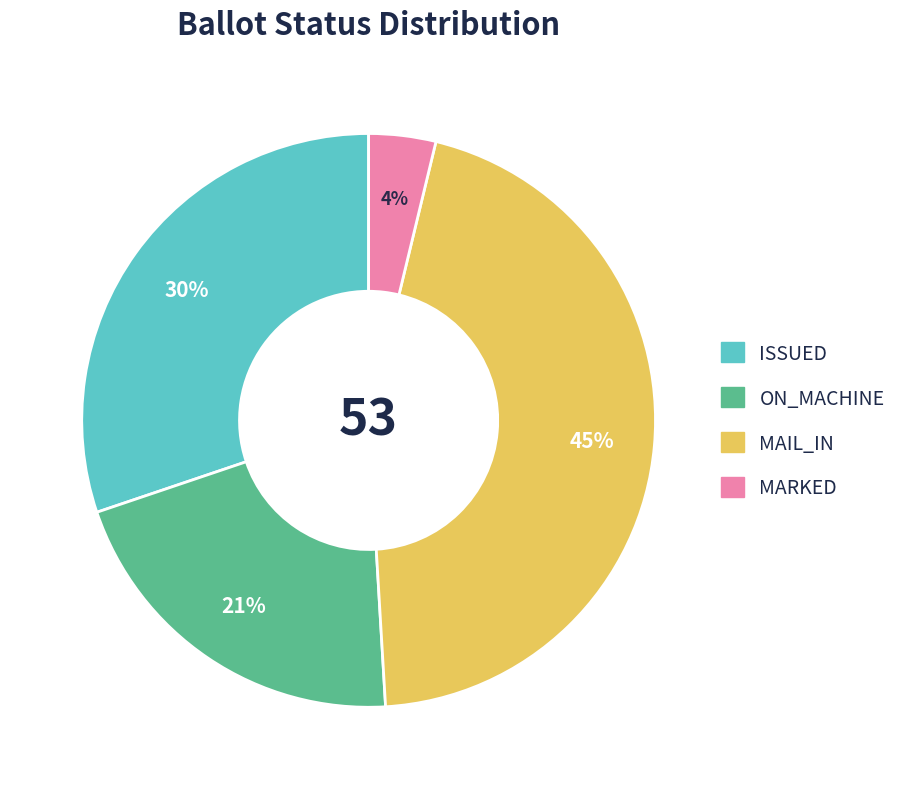

Which category has the smallest portion of the pie?

MARKED